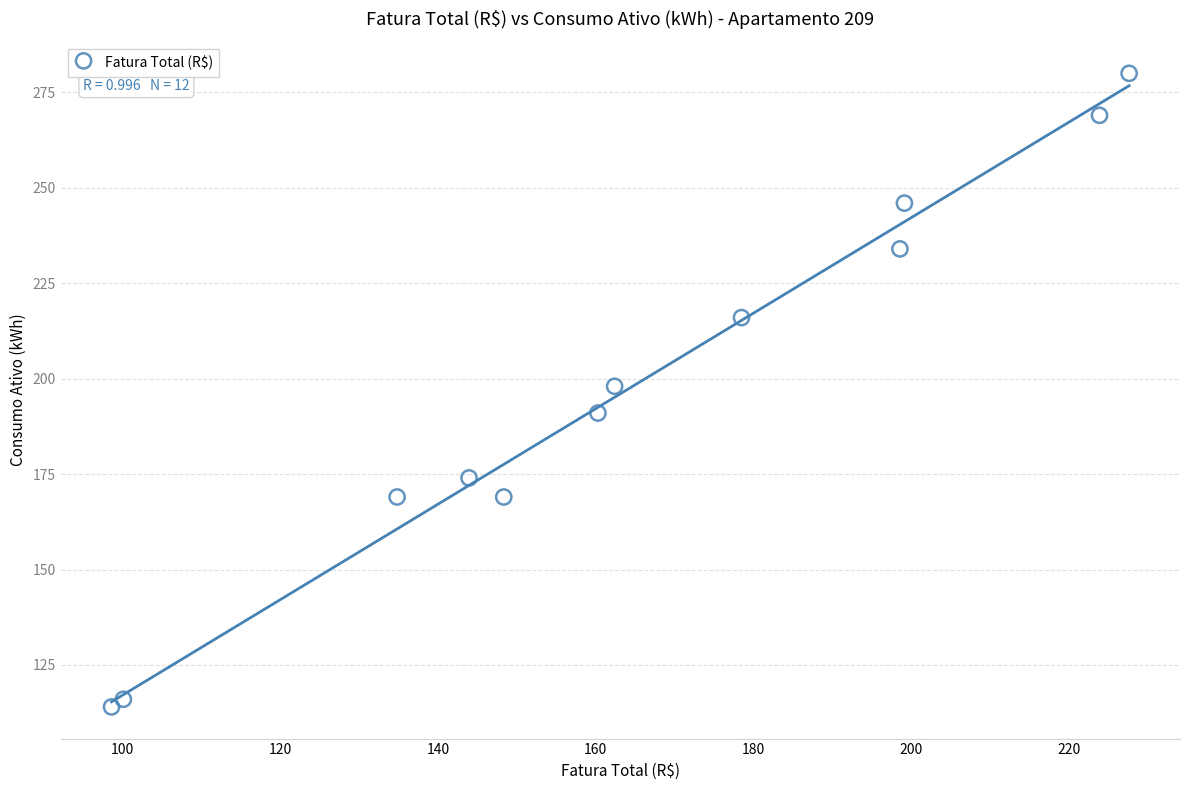

What is the average Y value?

198